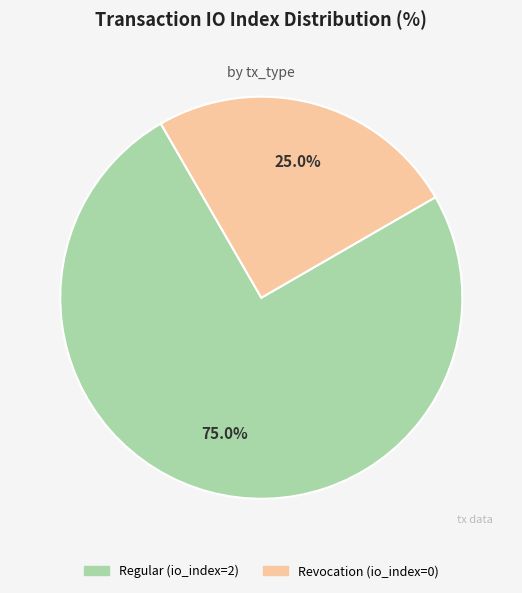

Which category has the smallest portion of the pie?

Revocation (io_index=0)